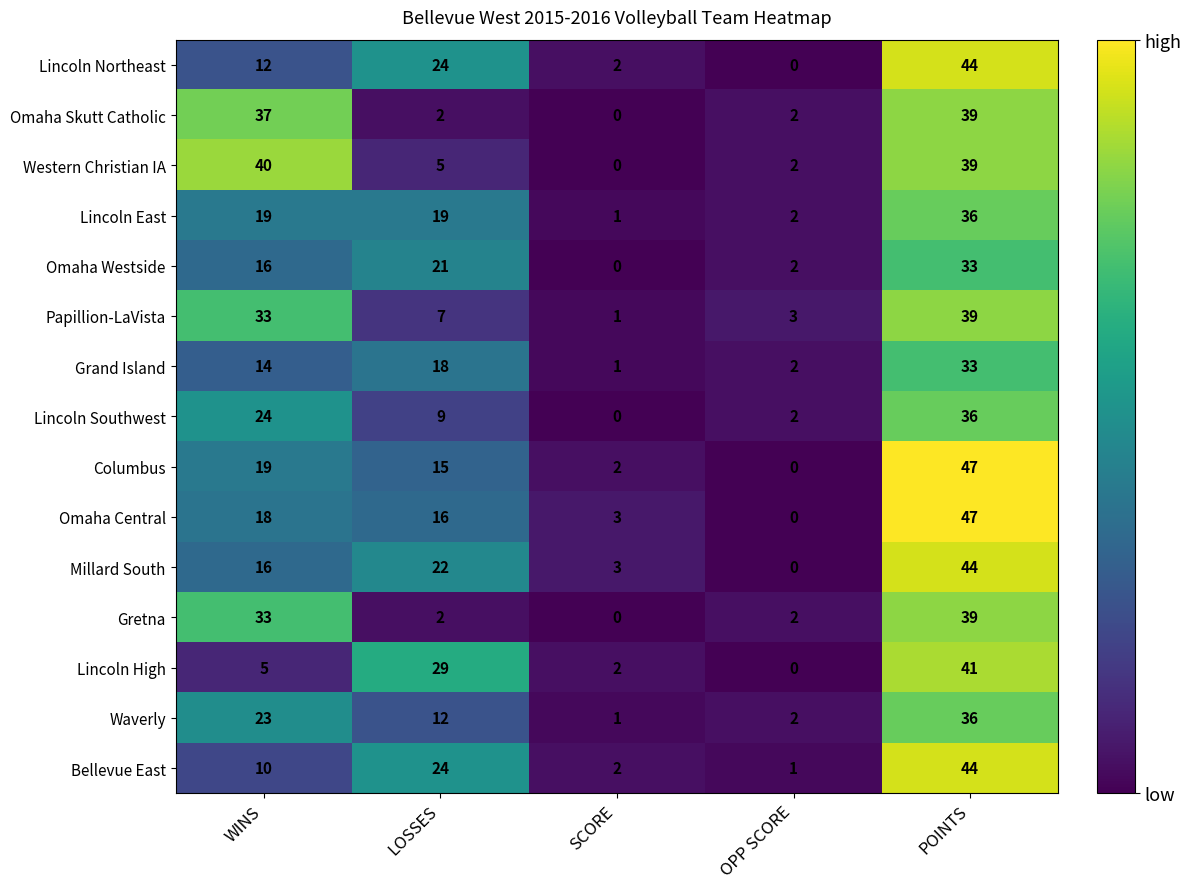

List the labels in order of Columbus value, smallest first.

OPP SCORE, SCORE, LOSSES, WINS, POINTS